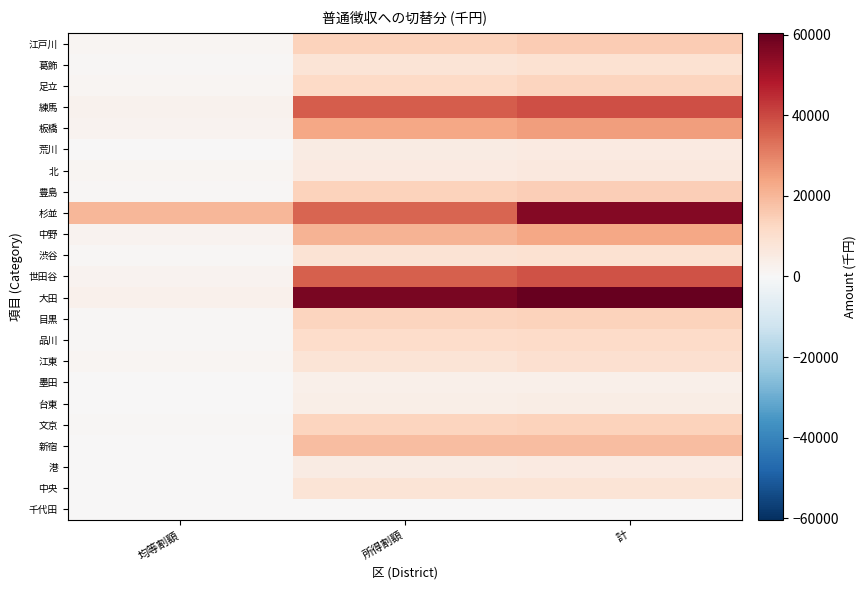

How many categories are shown in the chart?

3